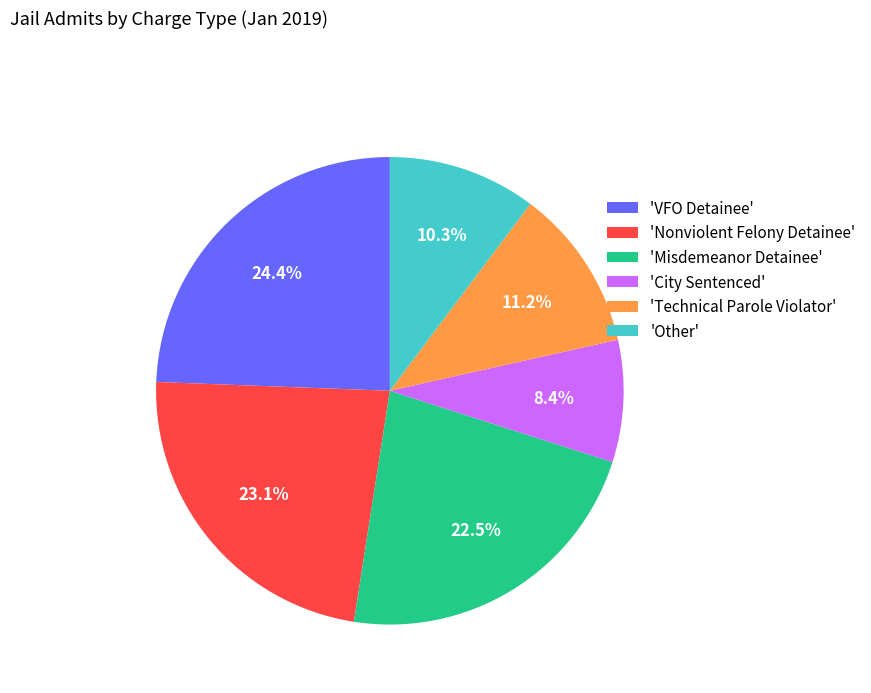

Combined, do 'Other' and 'Misdemeanor Detainee' account for over 50%?

No